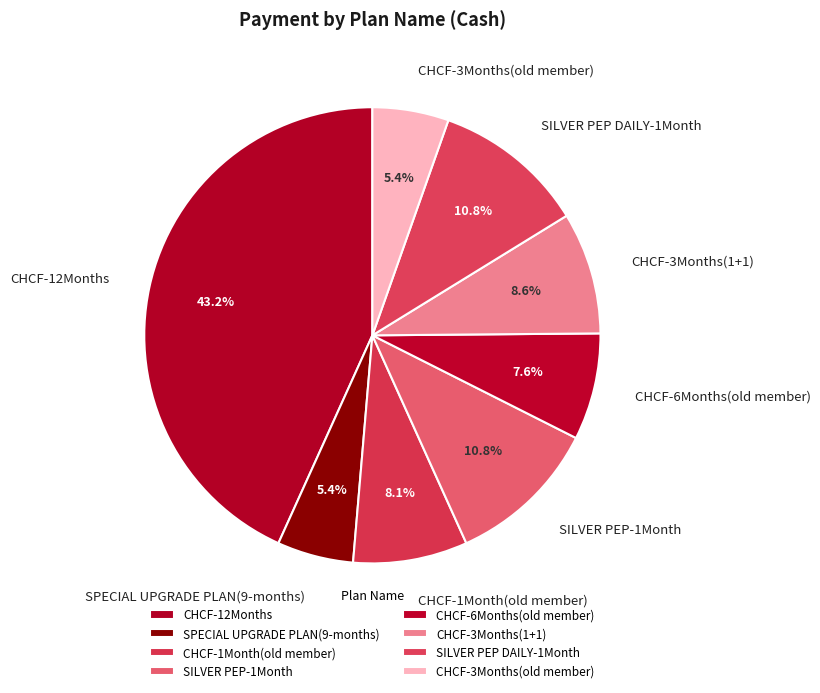

Between CHCF-1Month(old member) and CHCF-12Months, which is larger?

CHCF-12Months